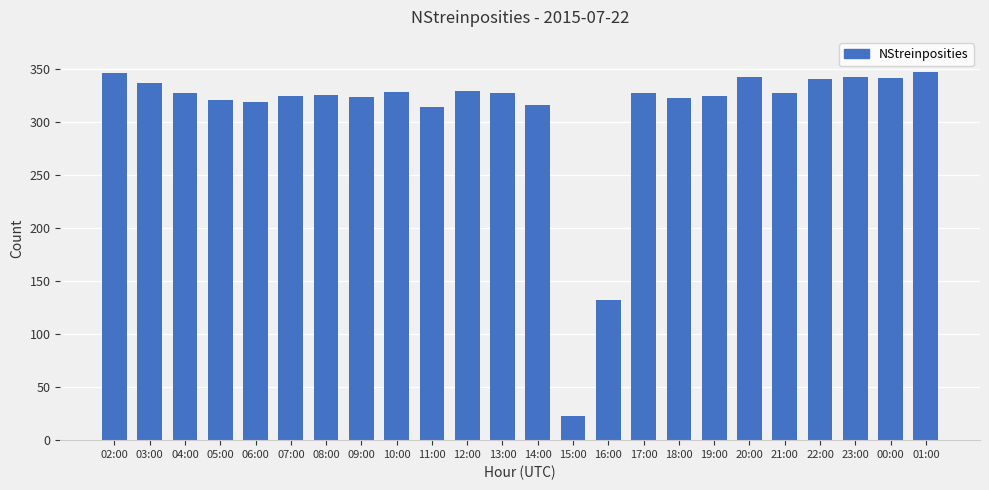

Is it true that the value at 16:00 is 132?

True